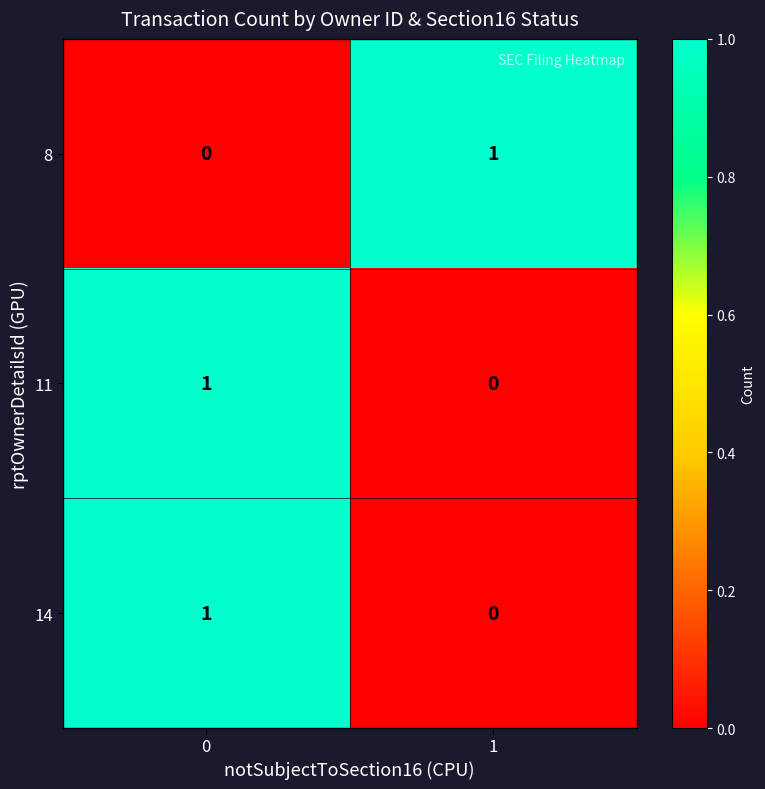

Is it true that 14 equals 1 at 0?

True